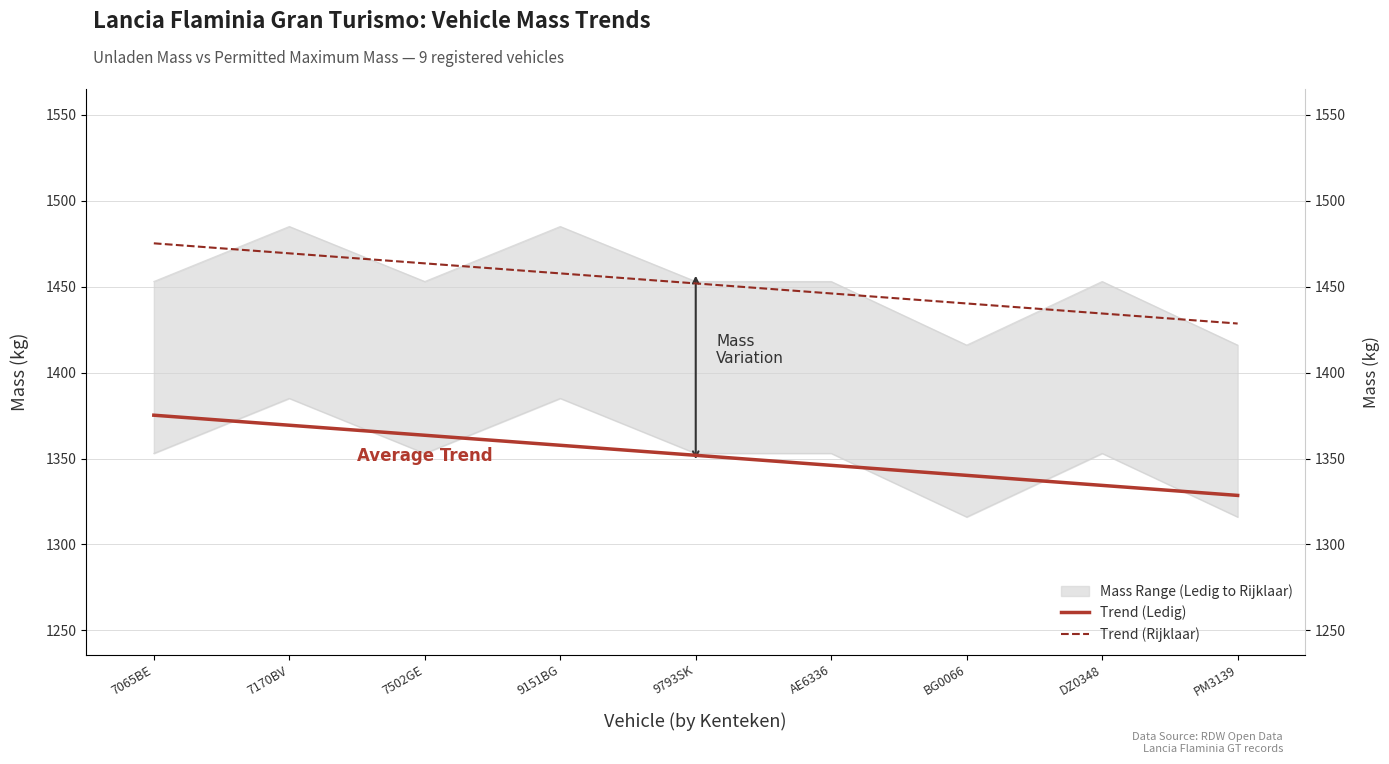

Is this an area chart (filled region under the line)?

No